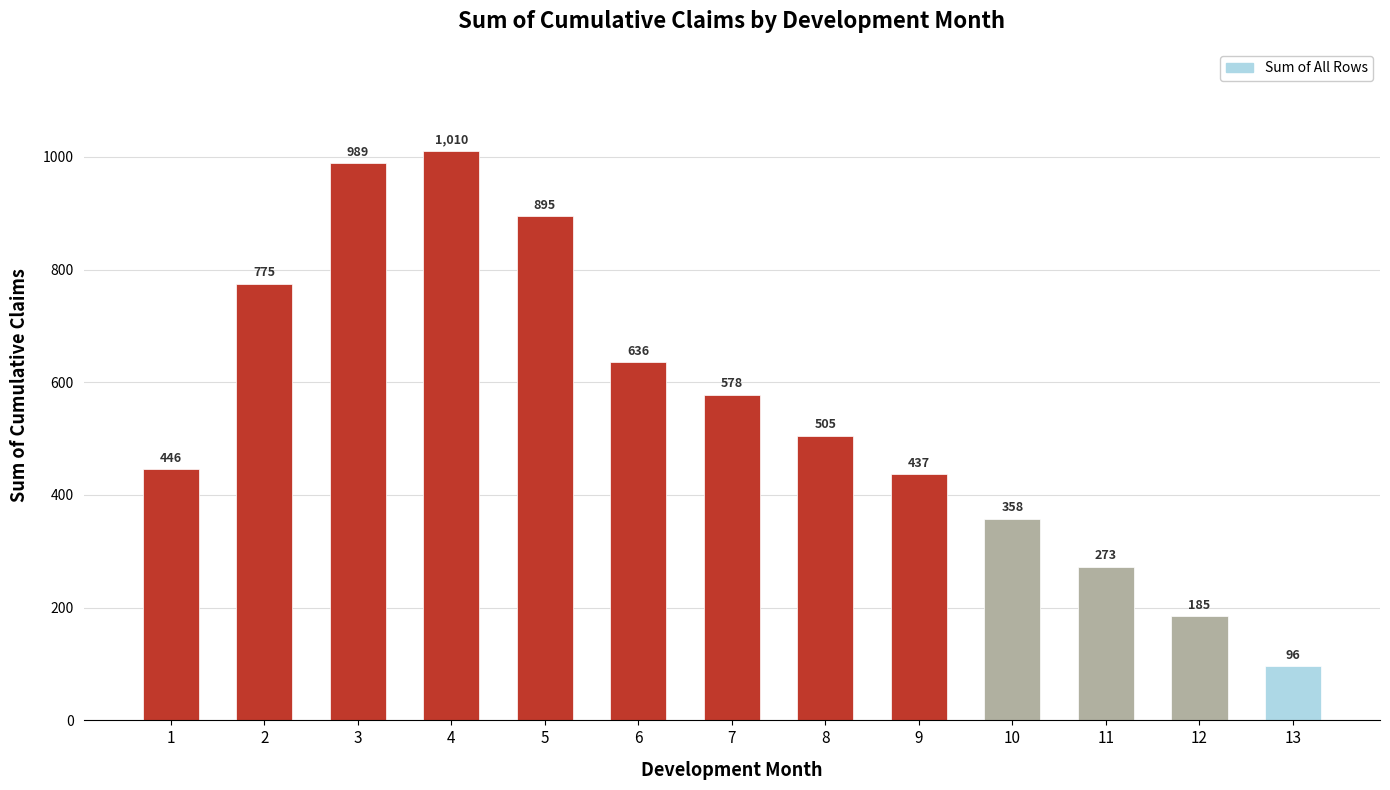

The value at 10 is 358. True or false?

True